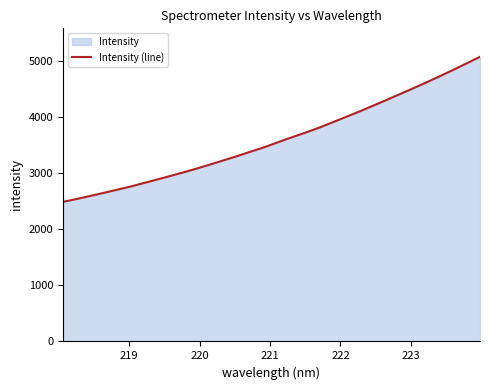

What is the difference between the maximum and second lowest values?

2538.6